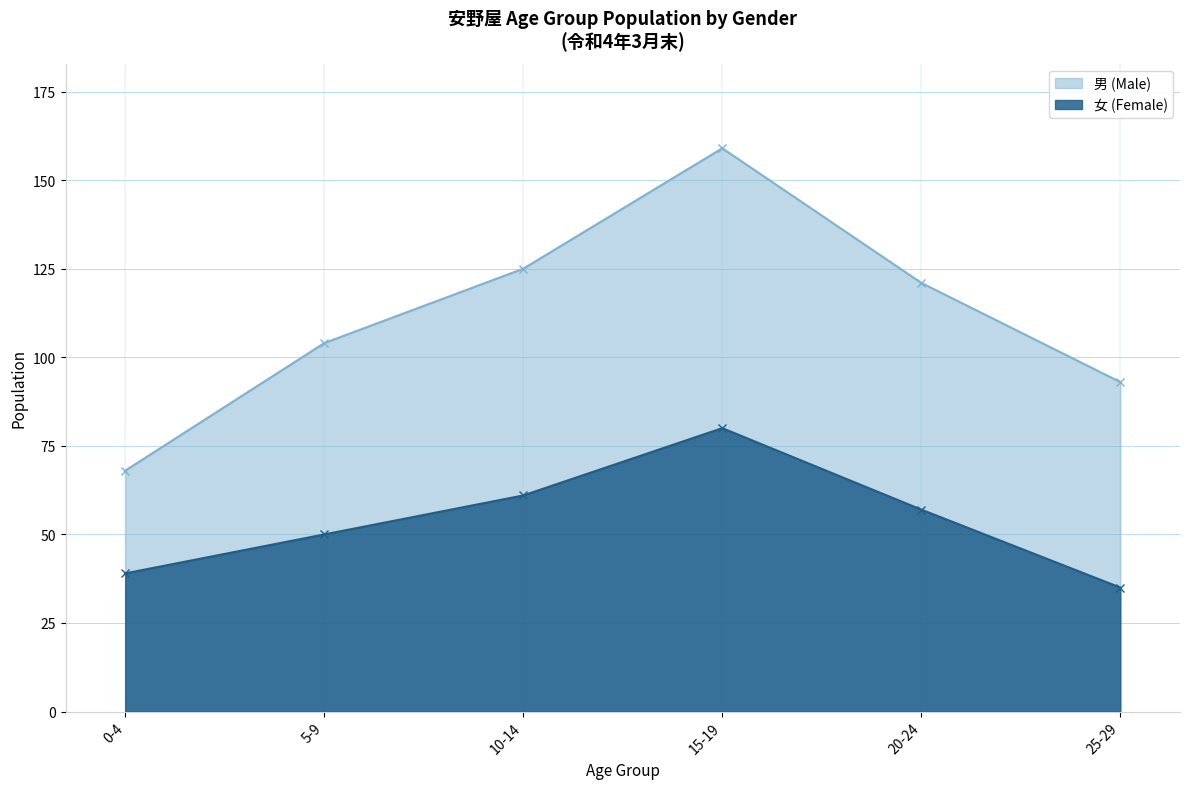

What is the change in value from 20-24 to 25-29?

-22